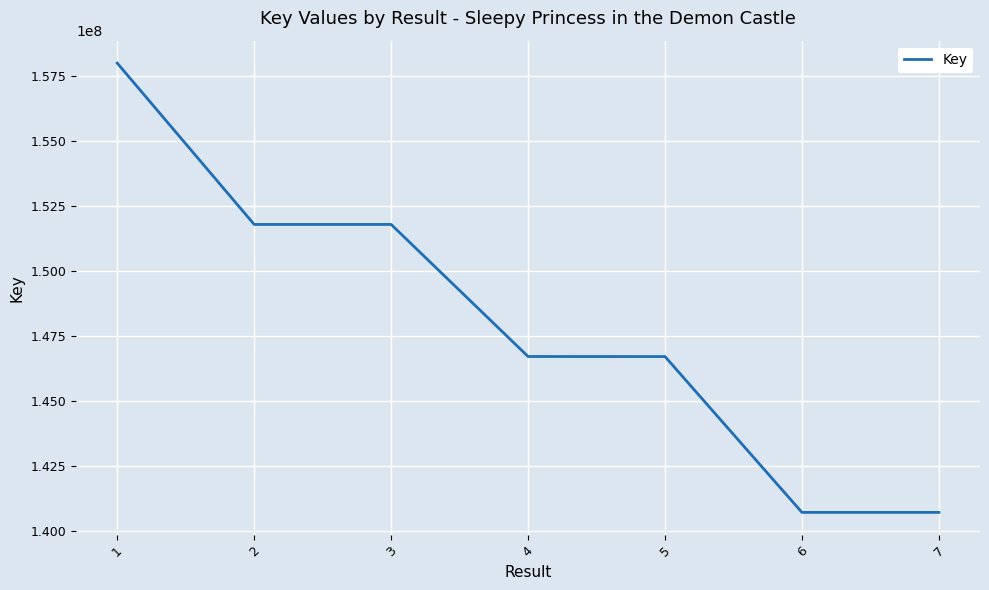

True or false: there are more than 2 points higher than both neighbors.

False